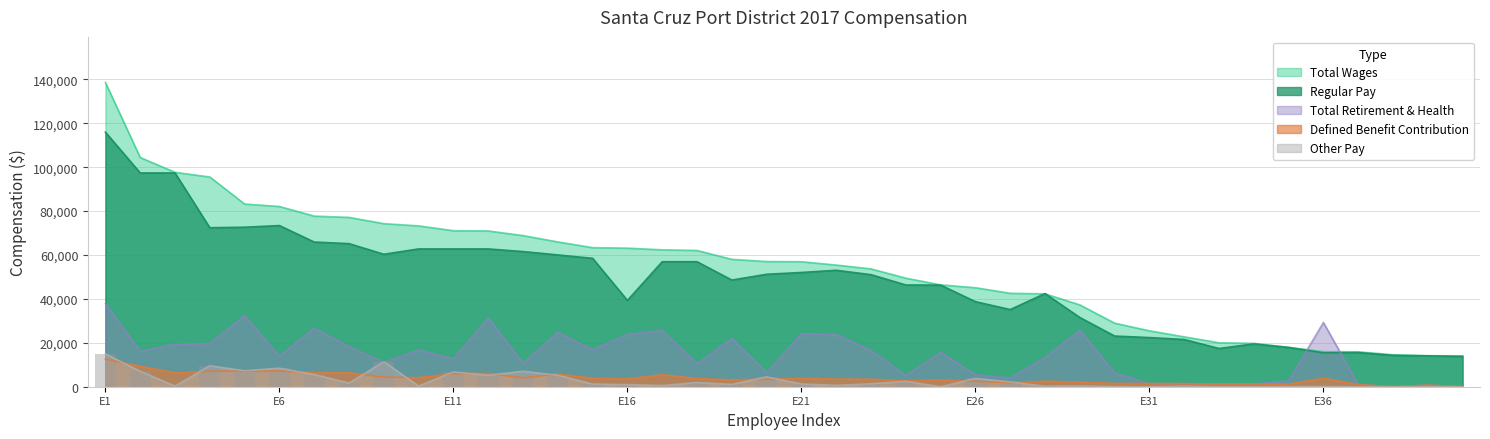

At which label does TotalRetirementAndHealthContribution first exceed 15661?

E1